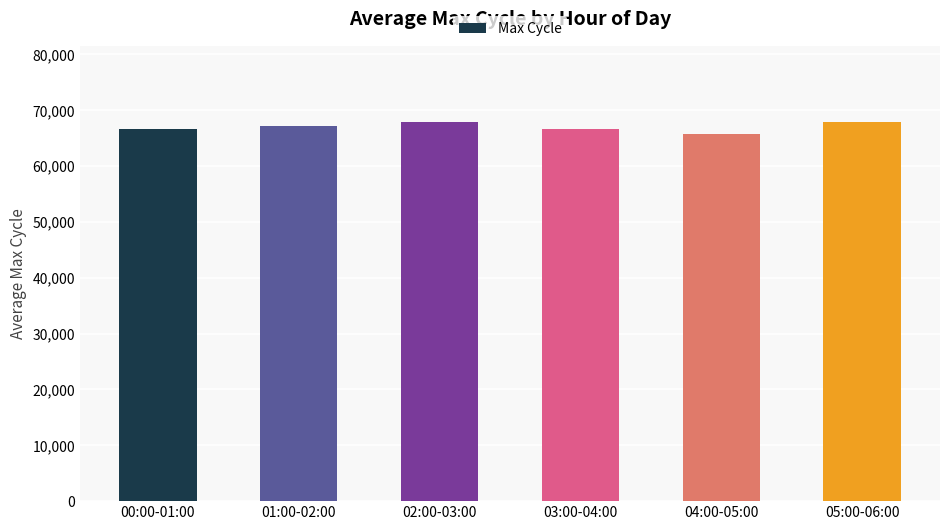

What is the minimum value shown in the chart?

65837